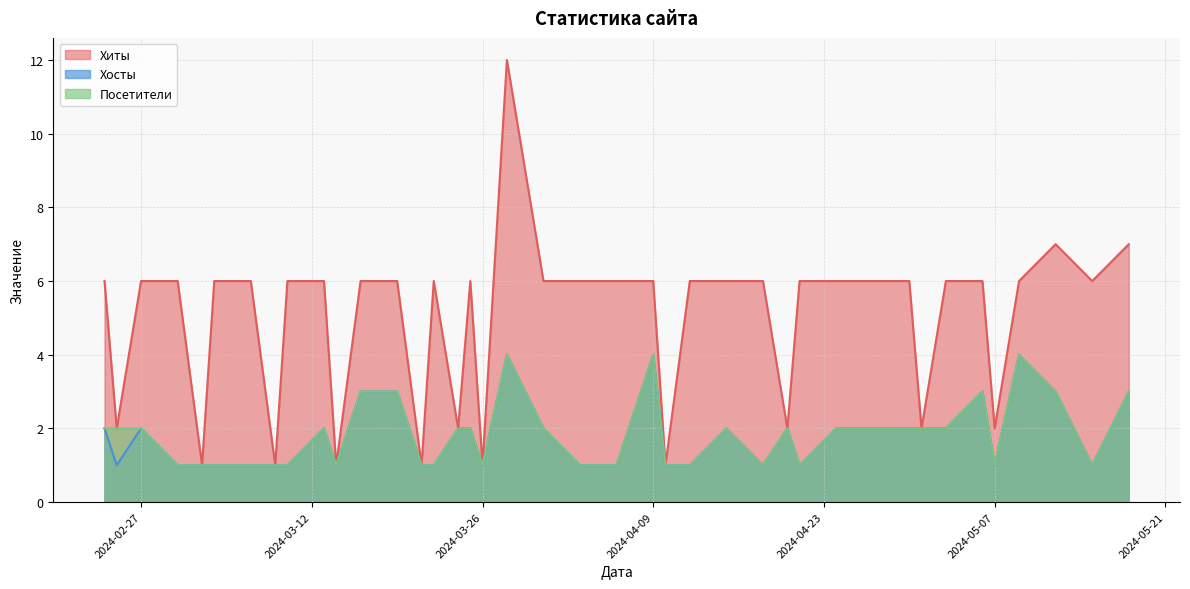

Rank the series at 2024-04-27 from lowest to highest value.

Хосты, Посетители, Хиты